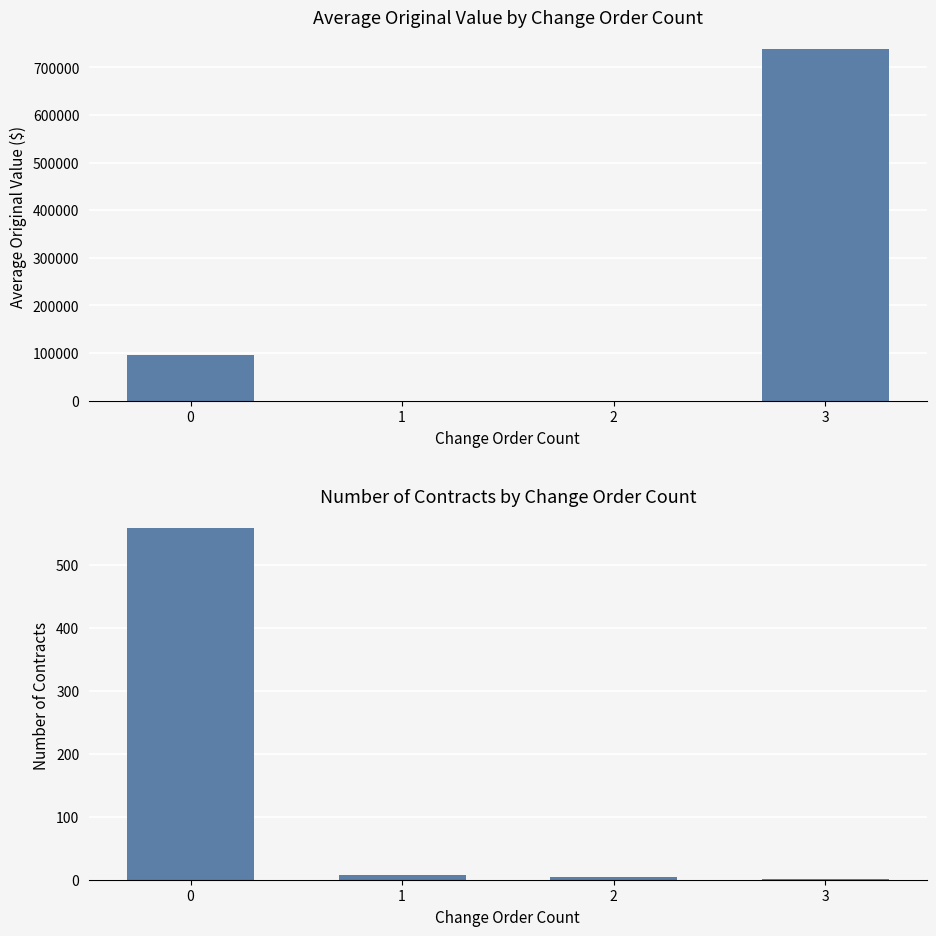

What is the difference between the maximum and minimum values in the current_value series?

557.0